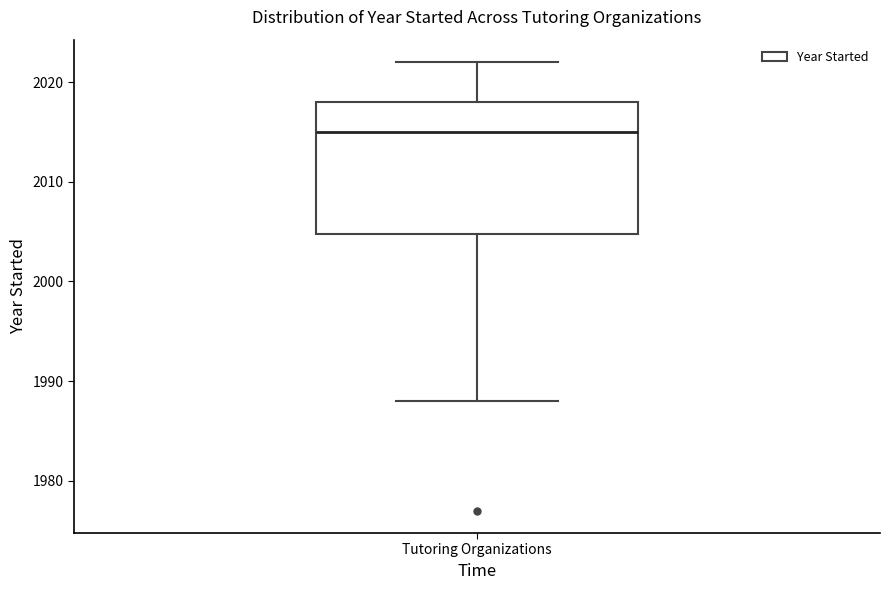

Where does the median line of the box for Tutoring Organizations sit on the y-axis? The values are not printed on the chart, so give them approximately, as read against the axis.

2015